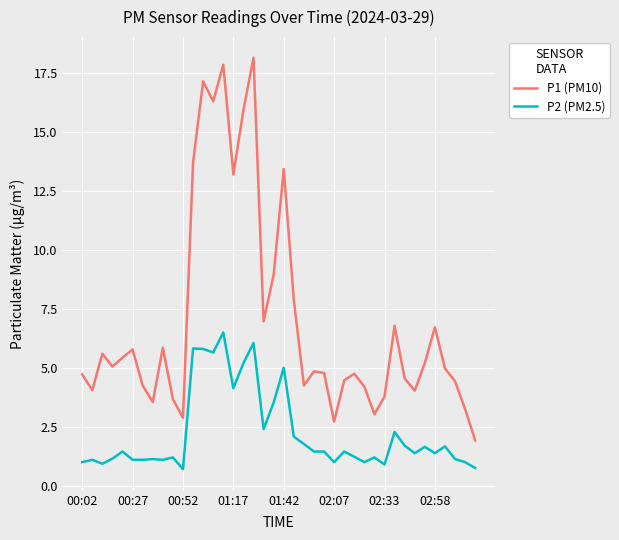

True or false: P1 (PM10) and P2 (PM2.5) intersect in this chart.

False